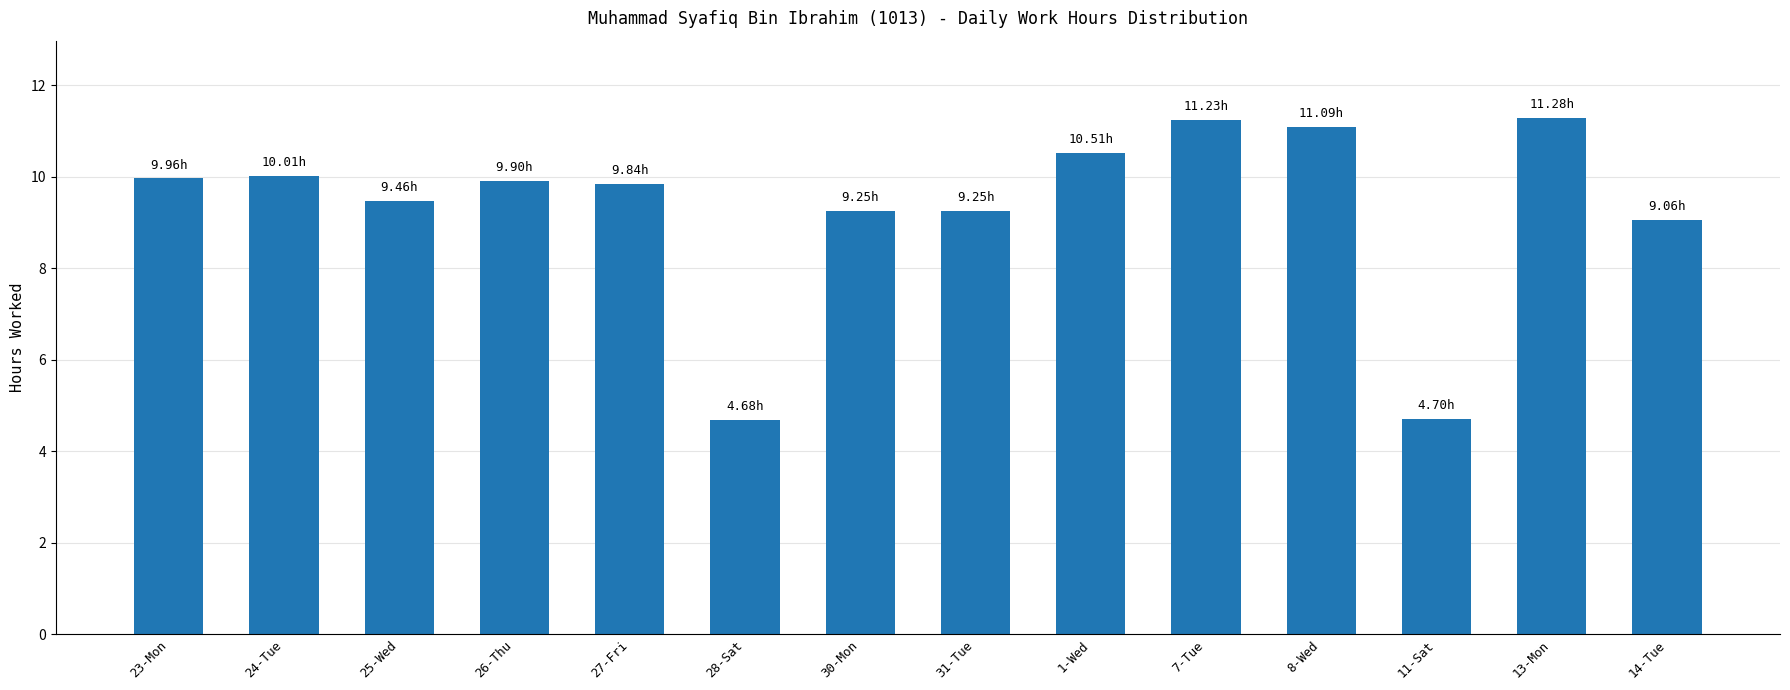

Between 13-Mon and 11-Sat, which is larger?

13-Mon